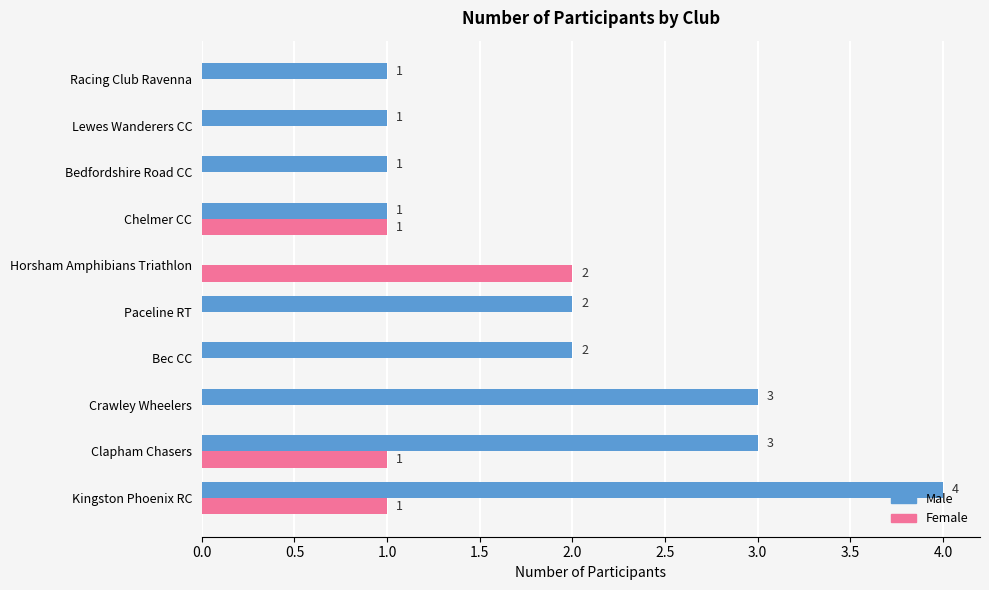

What is the greatest value displayed?

4